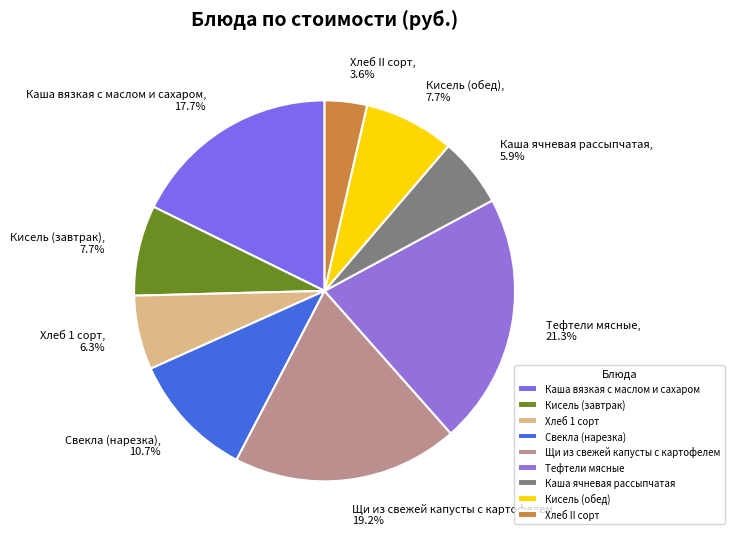

To the nearest percent, what percentage of the pie is Каша ячневая рассыпчатая?

6%